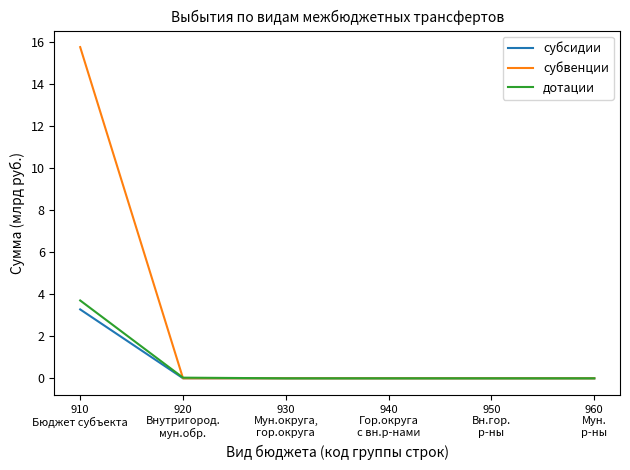

Which category has the highest value in the субвенции series?

910
Бюджет субъекта